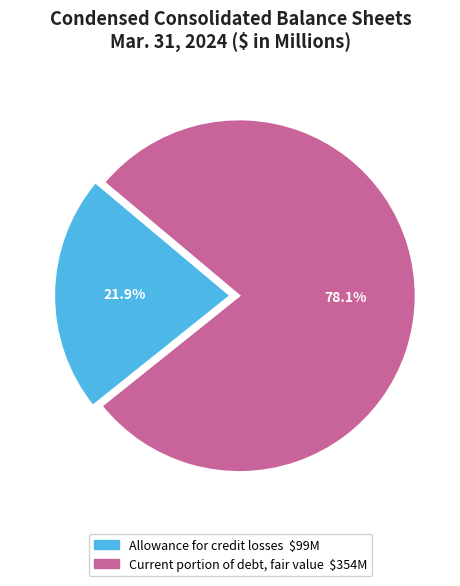

Is there a majority slice in this chart?

Yes